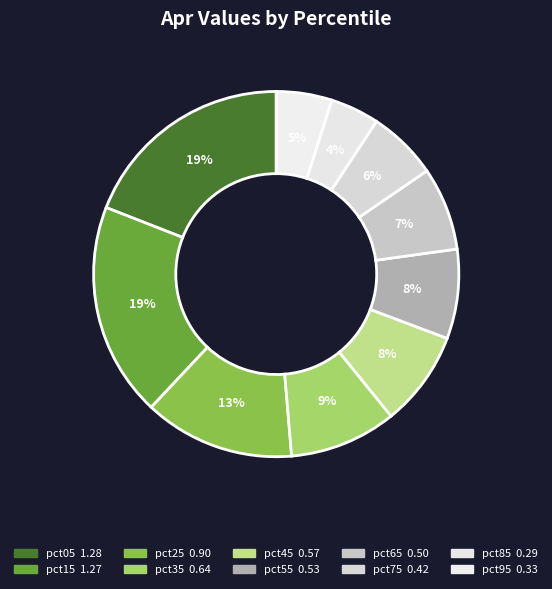

Do pct25 and pct05 together represent more than half of the pie?

No